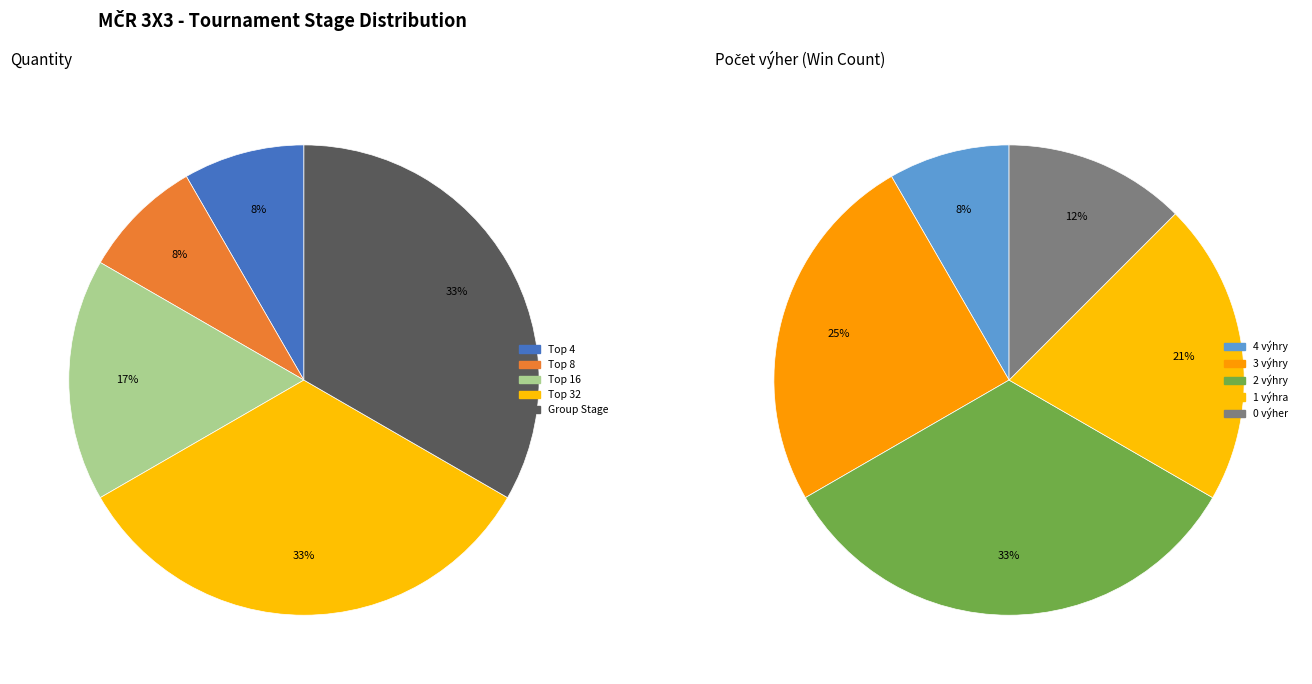

Does any single category account for the majority?

No